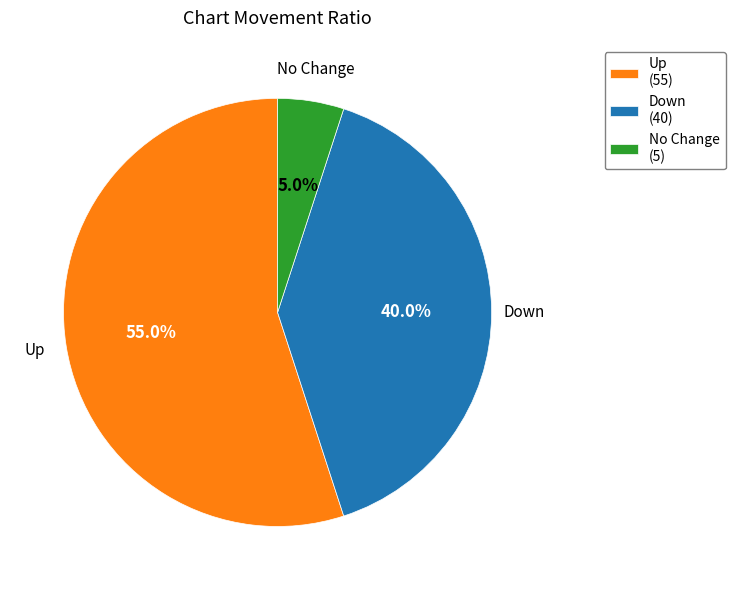

Is there a majority slice in this chart?

Yes